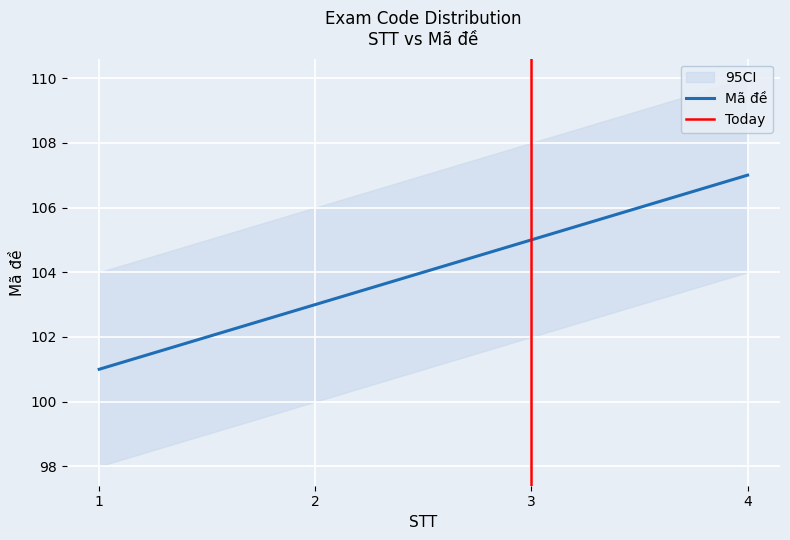

The value at 2 is 103. True or false?

True